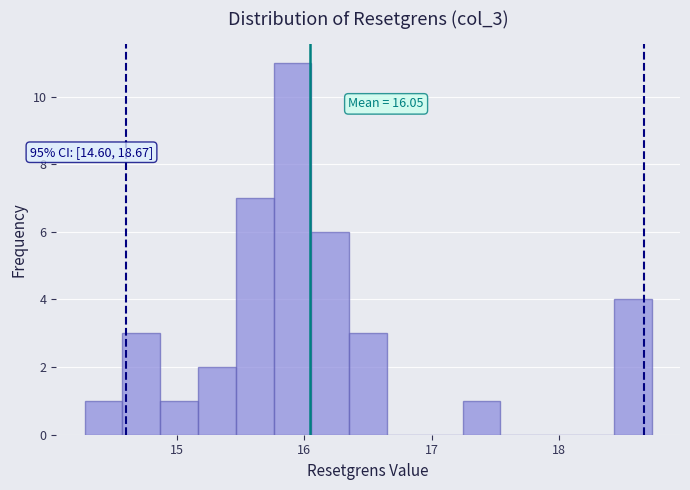

Read against the x-axis, roughly where is the centre of the tallest bar?

15.9